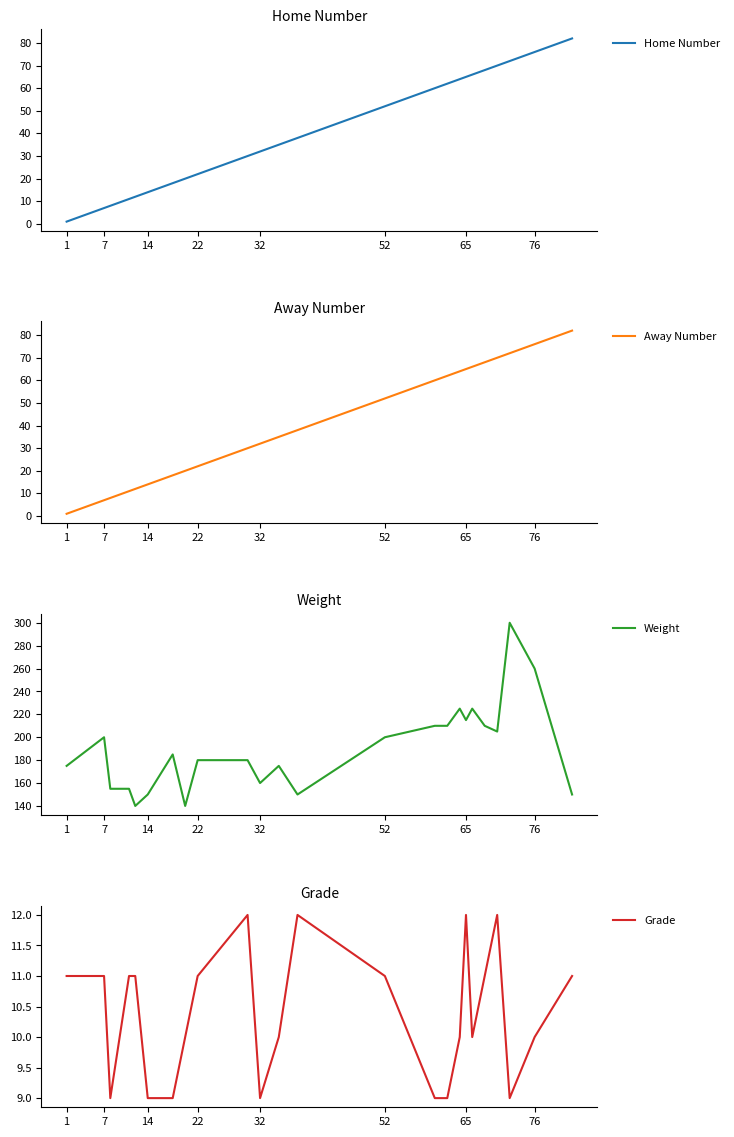

How many lines are shown in the chart?

4